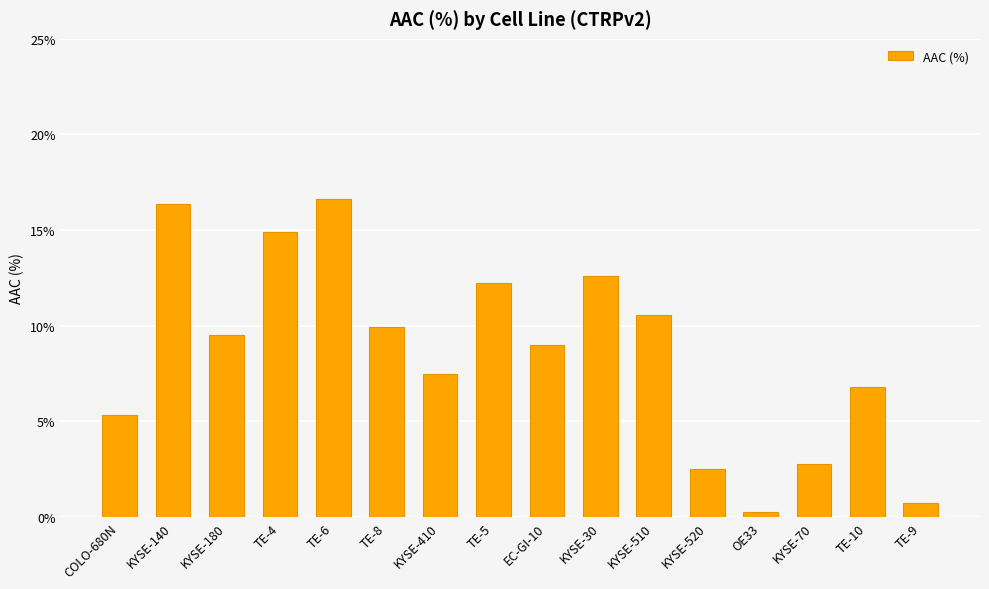

What is the average value?

8.6